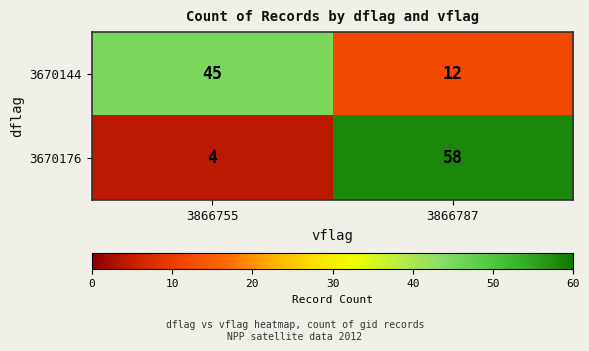

Reading left to right, list all the values displayed in this chart.

3670144: 45	12
3670176: 4	58